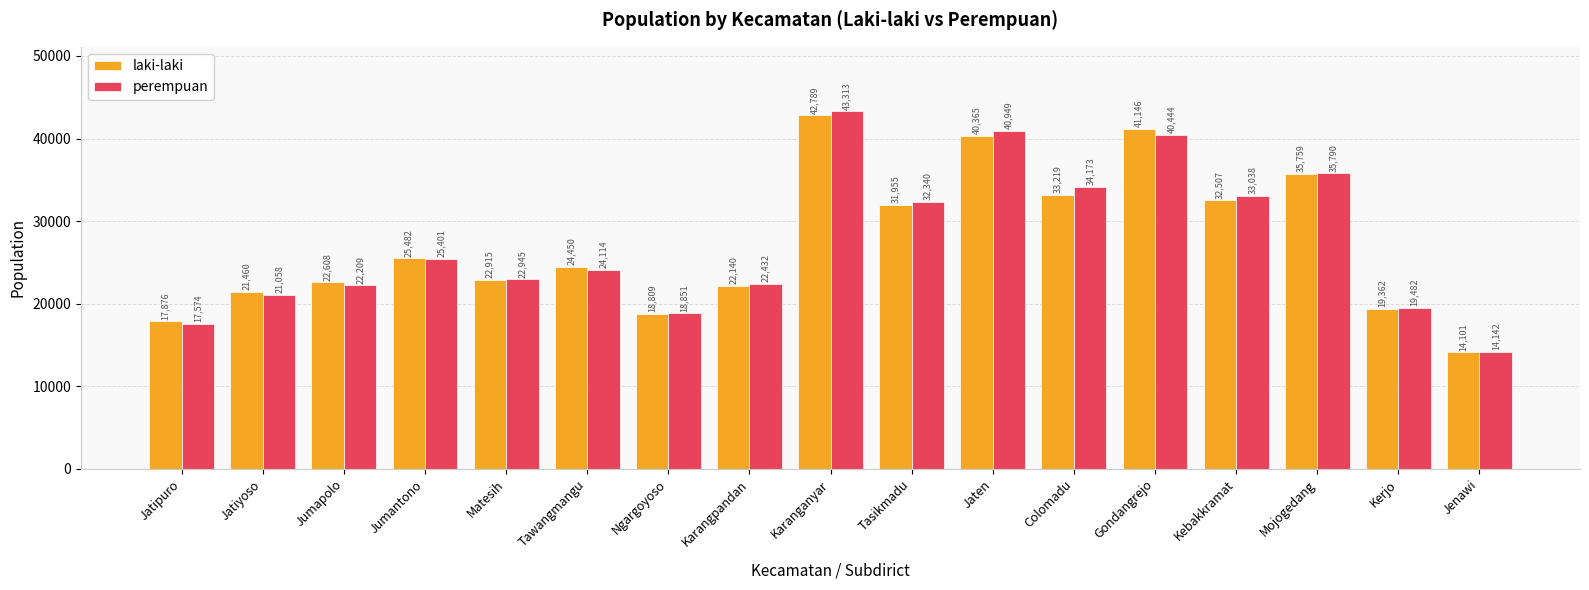

Reading left to right, transcribe all the data shown in this chart.

laki-laki: Jatipuro=17876	Jatiyoso=21460	Jumapolo=22608	Jumantono=25482	Matesih=22915	Tawangmangu=24450	Ngargoyoso=18809	Karangpandan=22140	Karanganyar=42789	Tasikmadu=31955	Jaten=40365	Colomadu=33219	Gondangrejo=41146	Kebakkramat=32507	Mojogedang=35759	Kerjo=19362	Jenawi=14101
perempuan: Jatipuro=17574	Jatiyoso=21058	Jumapolo=22209	Jumantono=25401	Matesih=22945	Tawangmangu=24114	Ngargoyoso=18851	Karangpandan=22432	Karanganyar=43313	Tasikmadu=32340	Jaten=40949	Colomadu=34173	Gondangrejo=40444	Kebakkramat=33038	Mojogedang=35790	Kerjo=19482	Jenawi=14142